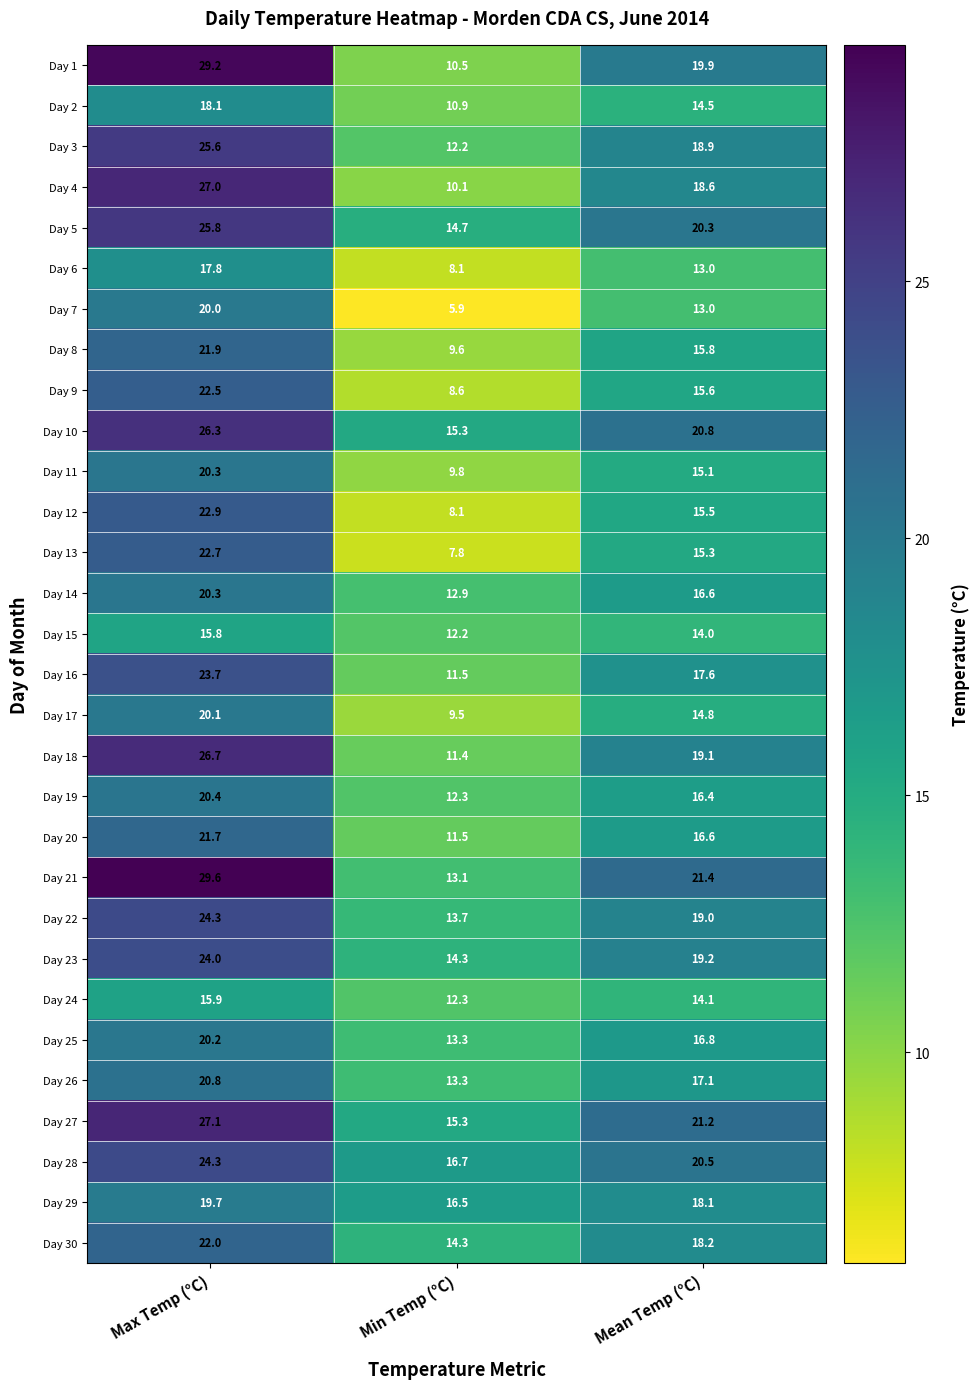

Rank the categories by Day 15 value from highest to lowest.

Max Temp (°C), Mean Temp (°C), Min Temp (°C)